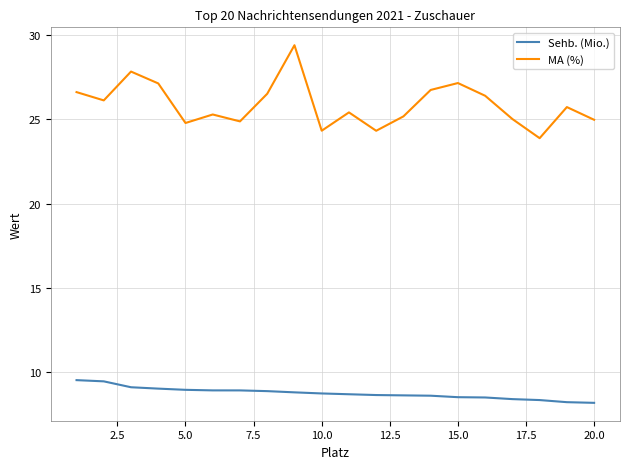

True or false: Sehb. (Mio.) and MA (%) cross at least once.

False